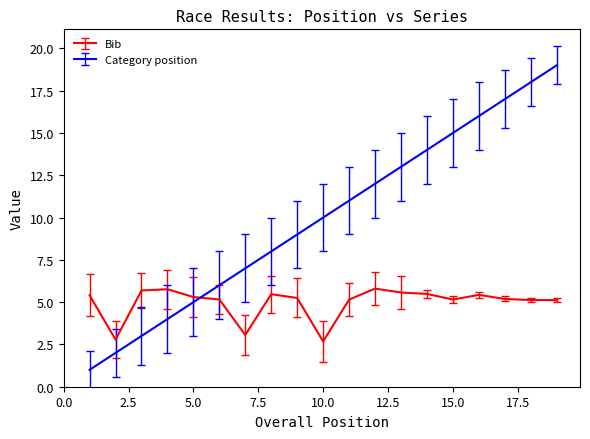

What is the difference between the maximum and minimum values in the Category position series?

18.0